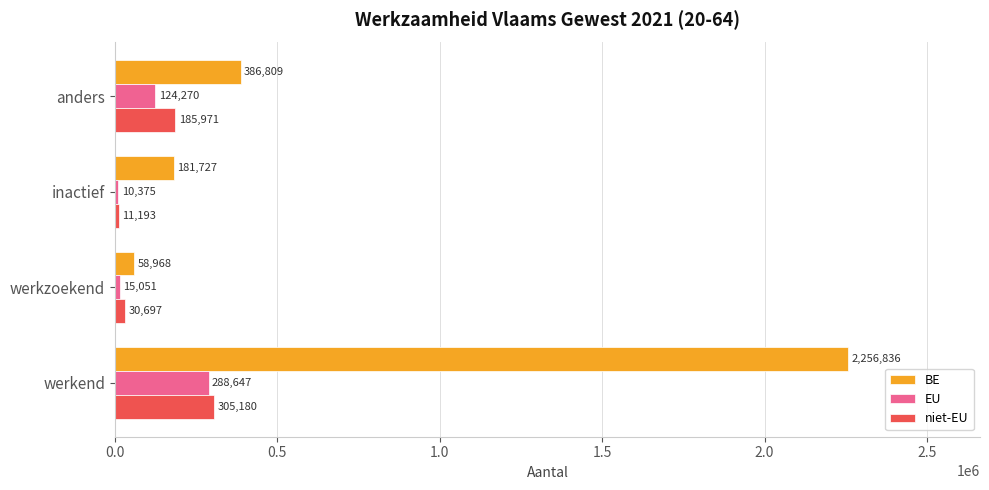

What is the greatest value displayed?

2256836